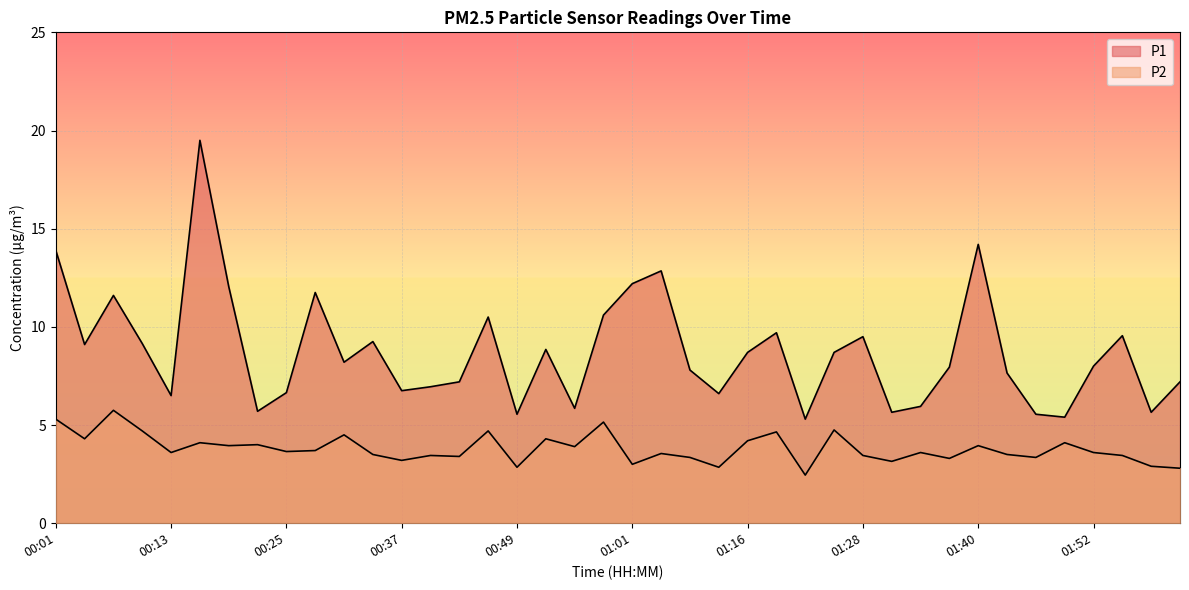

Reading left to right, extract all data points from this chart.

P1: 00:01=13.9	00:04=9.1	00:07=11.6	00:10=9.2	00:13=6.5	00:16=19.5	00:19=12.1	00:22=5.7	00:25=6.7	00:28=11.8	00:31=8.2	00:34=9.2	00:37=6.8	00:40=7.0	00:43=7.2	00:46=10.5	00:49=5.5	00:52=8.8	00:55=5.8	00:58=10.6	01:01=12.2	01:04=12.8	01:07=7.8	01:13=6.6	01:16=8.7	01:19=9.7	01:22=5.3	01:25=8.7	01:28=9.5	01:31=5.7	01:34=6.0	01:37=8.0	01:40=14.2	01:43=7.7	01:46=5.5	01:49=5.4	01:52=8.0	01:55=9.6	01:58=5.7	02:01=7.2
P2: 00:01=5.3	00:04=4.3	00:07=5.8	00:10=4.7	00:13=3.6	00:16=4.1	00:19=4.0	00:22=4.0	00:25=3.6	00:28=3.7	00:31=4.5	00:34=3.5	00:37=3.2	00:40=3.5	00:43=3.4	00:46=4.7	00:49=2.9	00:52=4.3	00:55=3.9	00:58=5.2	01:01=3.0	01:04=3.5	01:07=3.4	01:13=2.9	01:16=4.2	01:19=4.7	01:22=2.5	01:25=4.8	01:28=3.5	01:31=3.1	01:34=3.6	01:37=3.3	01:40=4.0	01:43=3.5	01:46=3.4	01:49=4.1	01:52=3.6	01:55=3.5	01:58=2.9	02:01=2.8